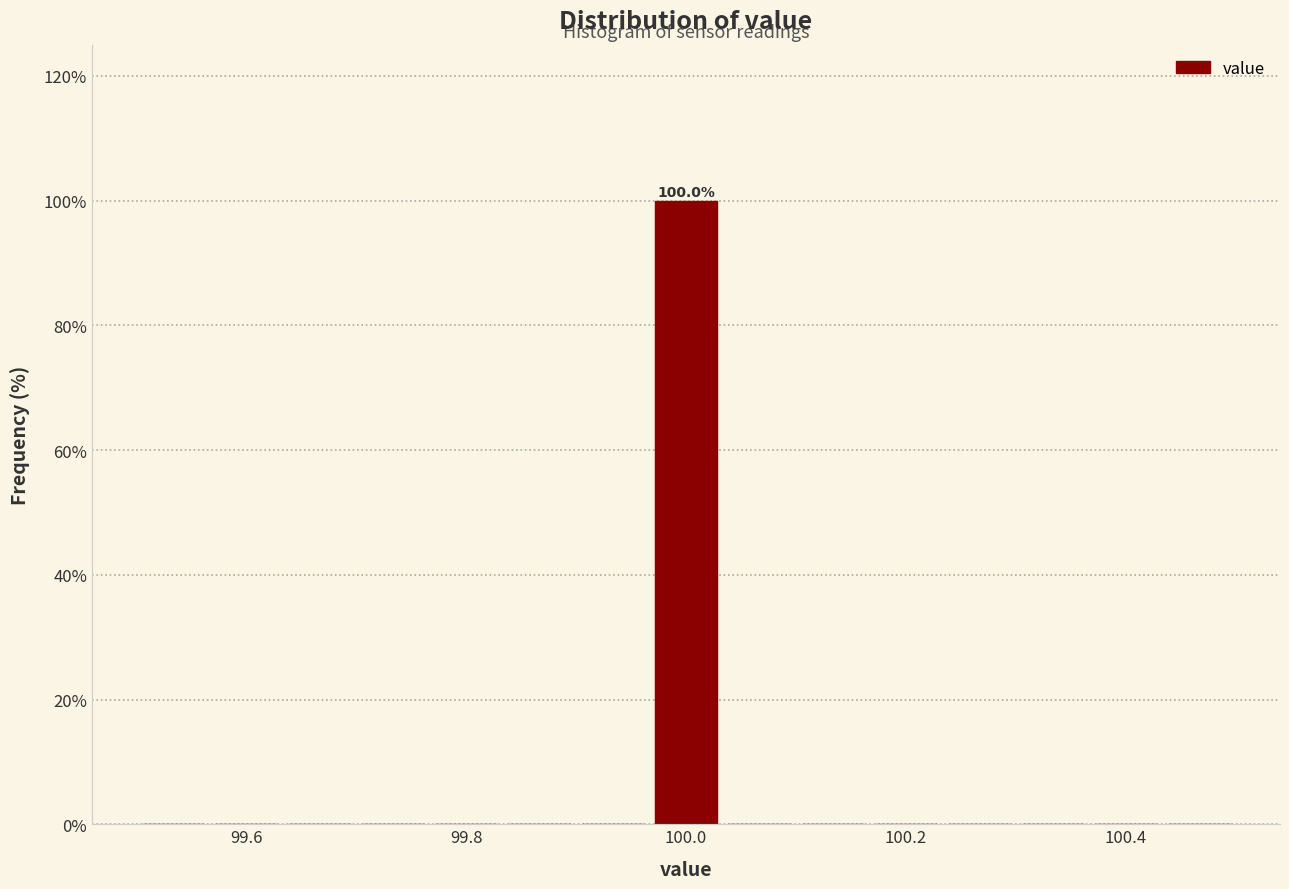

Read against the x-axis, roughly where is the centre of the tallest bar?

100.00